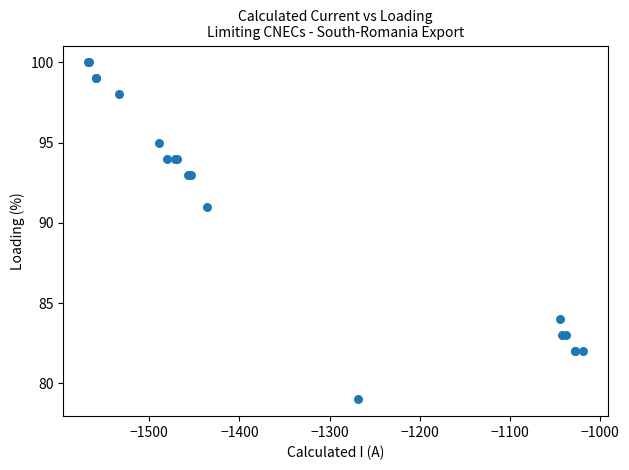

What Y value in the scatter plot is closest to 89?

91